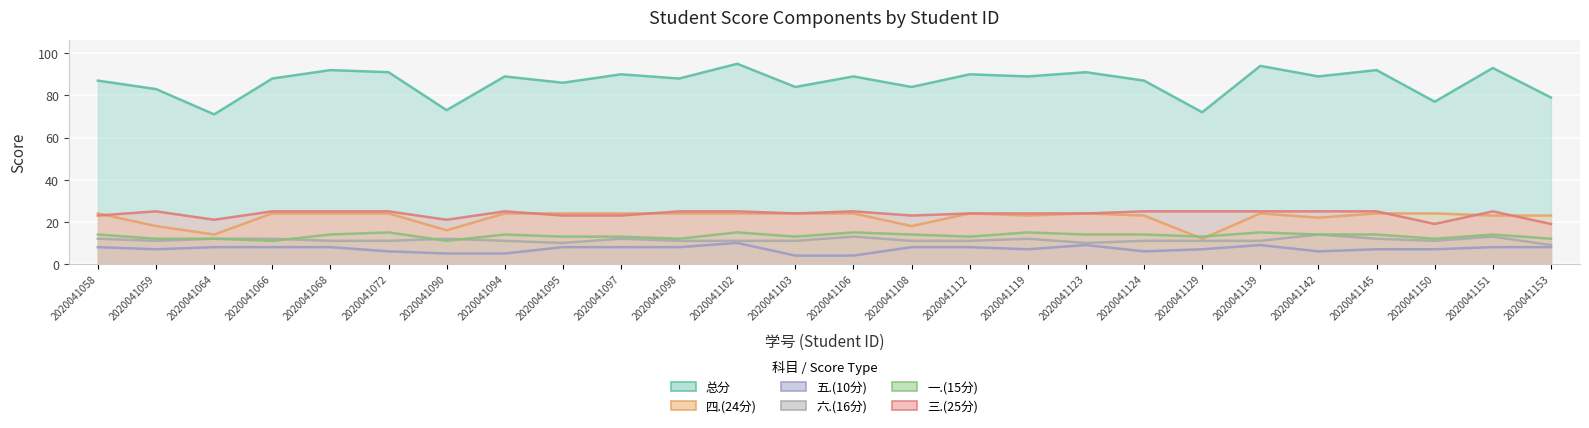

How many series are shown in this chart?

6